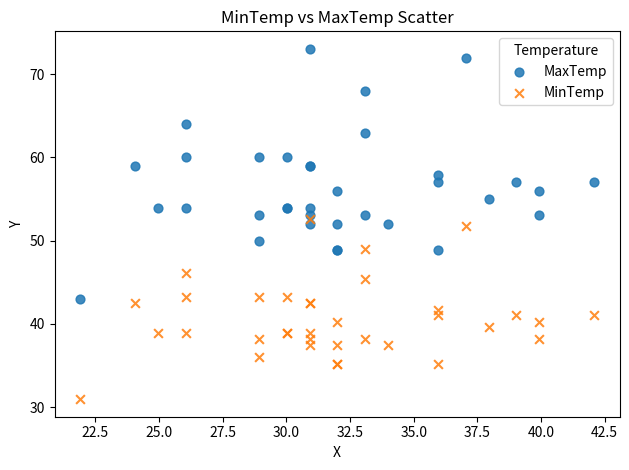

Which series has the largest Y range (max minus min)?

MaxTemp